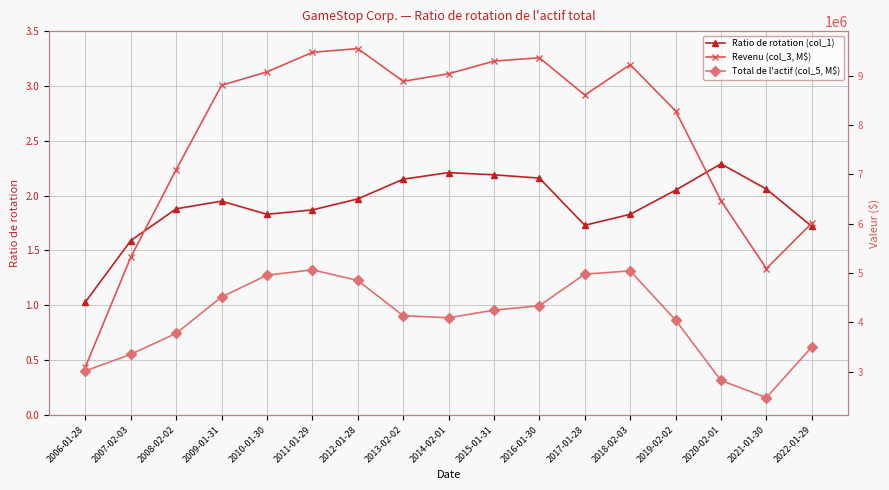

True or false: Total de l'actif (col_5, M$) and Revenu (col_3, M$) cross at least once.

False